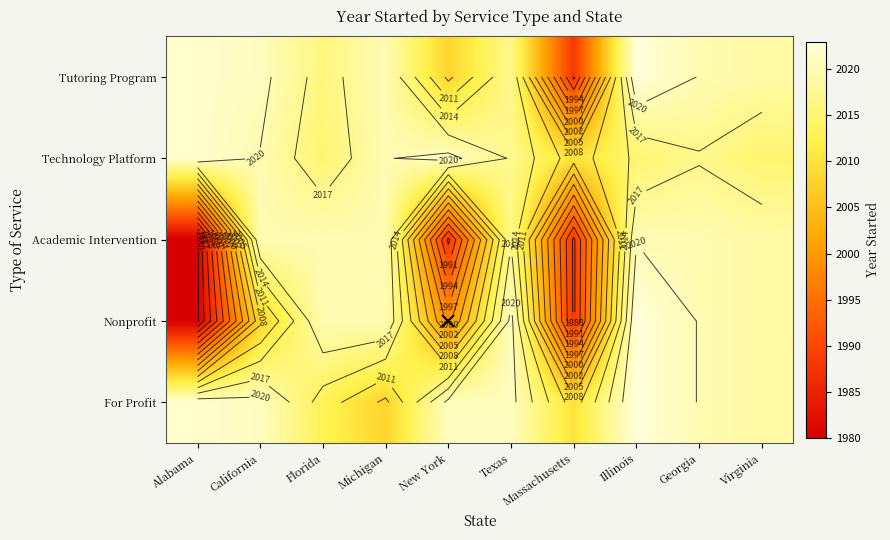

What is the minimum value for Tutoring Program?

1988